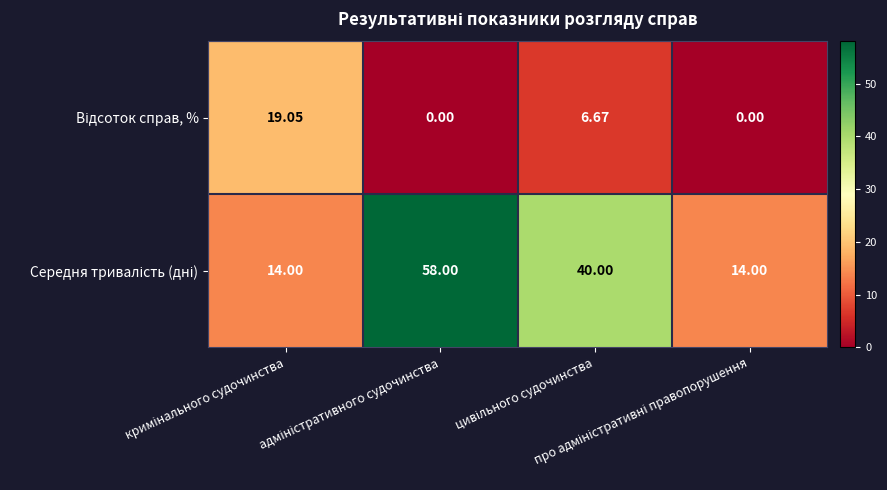

Which series has the largest range (max minus min)?

Середня тривалість (дні)